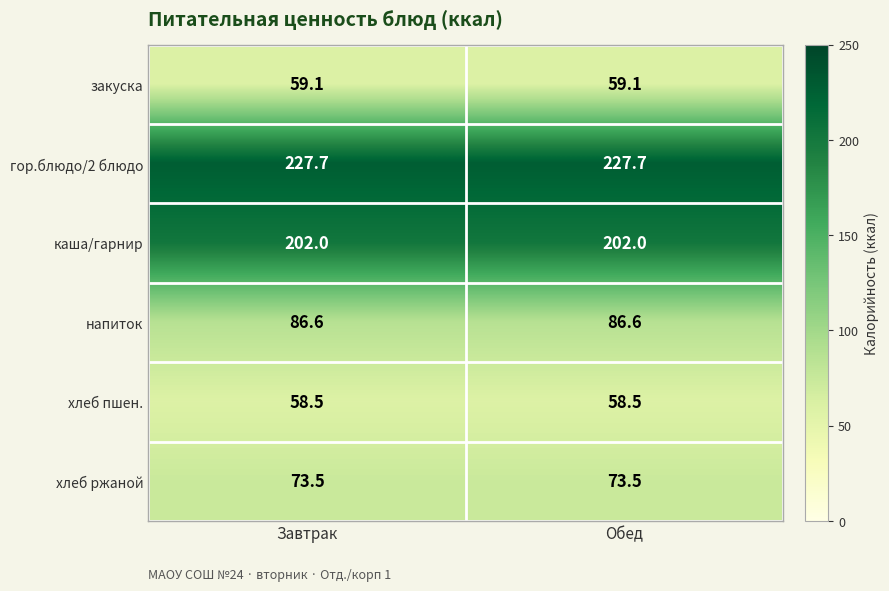

List the series in order of their peak value, lowest first.

хлеб пшен., закуска, хлеб ржаной, напиток, каша/гарнир, гор.блюдо/2 блюдо